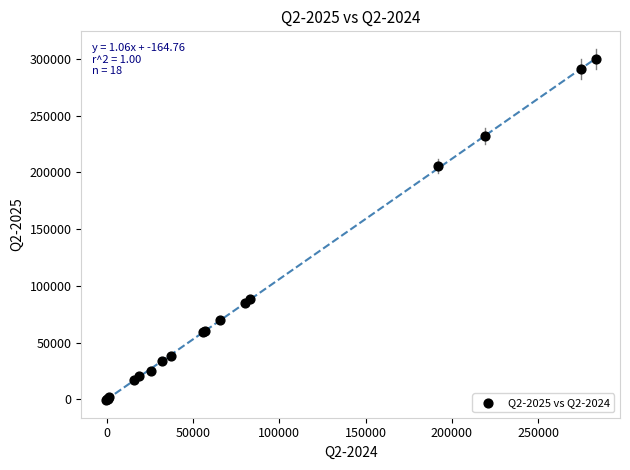

What Y value in the scatter plot is closest to 149779?

205609